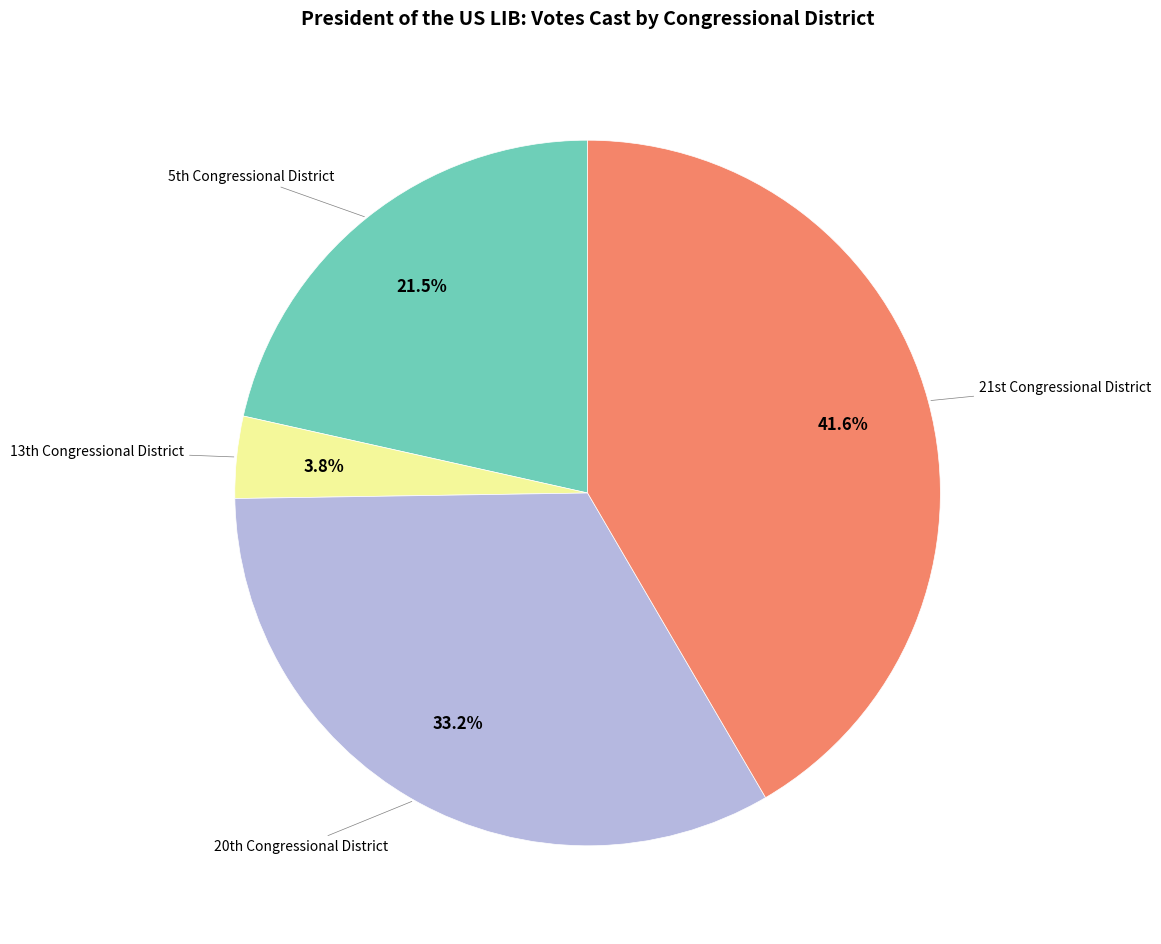

Is there any slice that represents more than half of the pie?

No